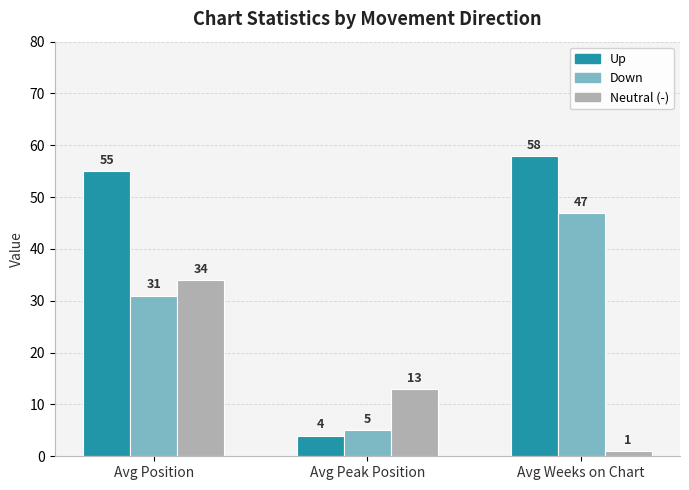

Which label corresponds to the smallest value in the chart?

Avg Weeks on Chart